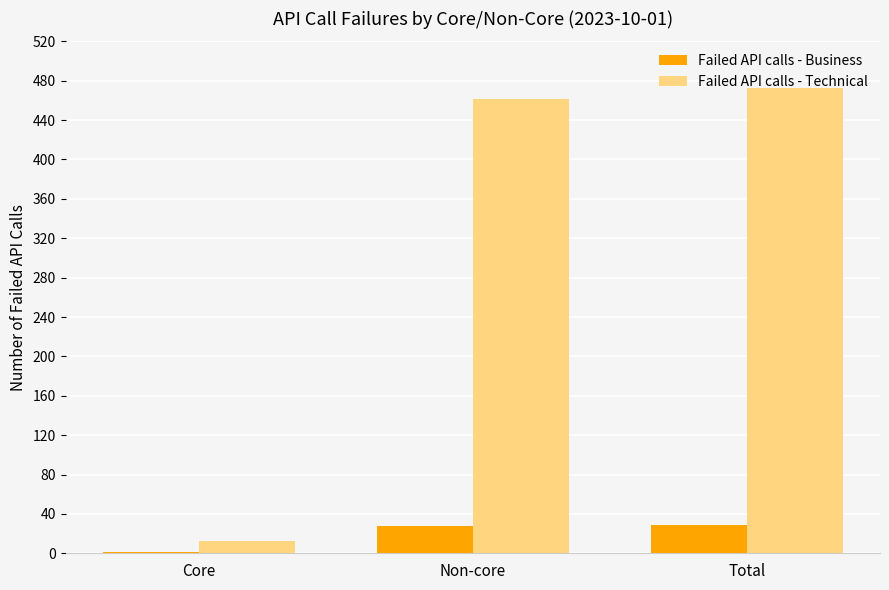

What is the greatest value displayed?

473